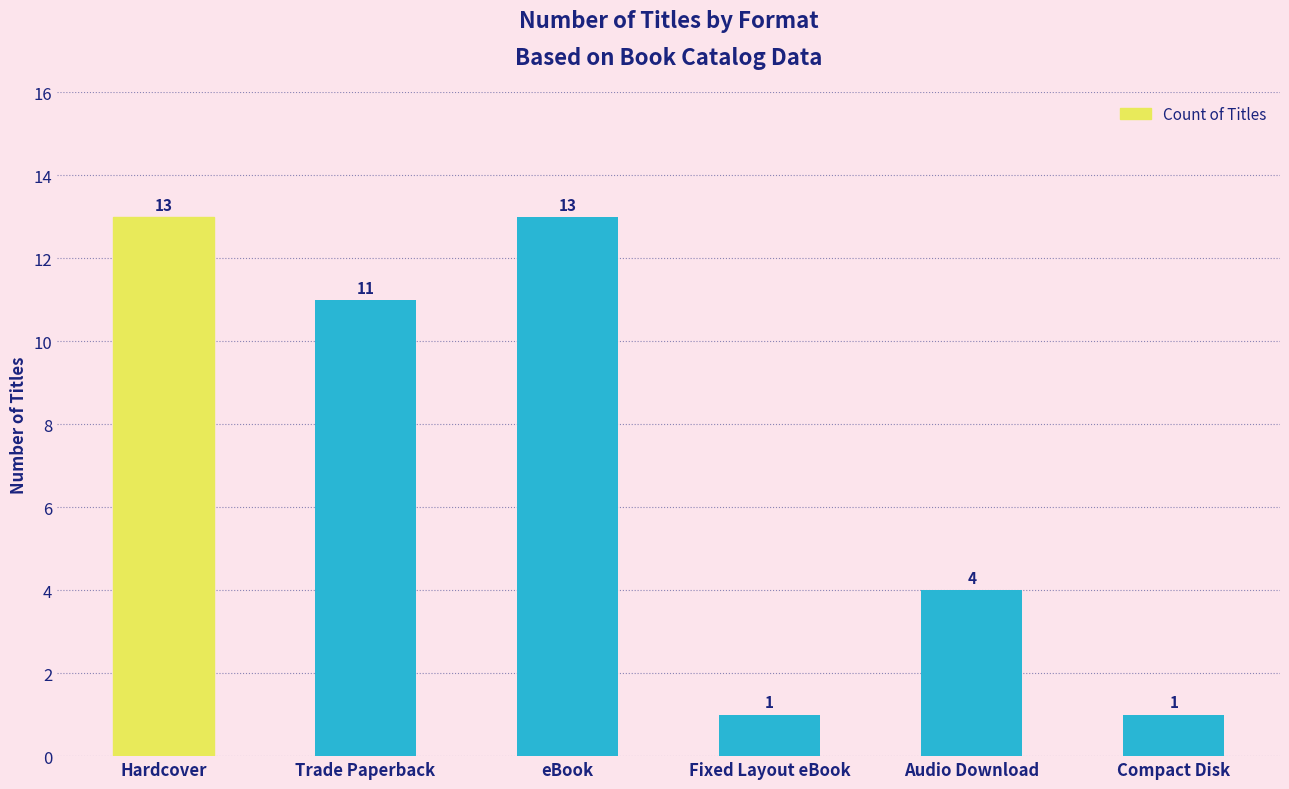

Which has a higher value, Audio Download or Compact Disk?

Audio Download